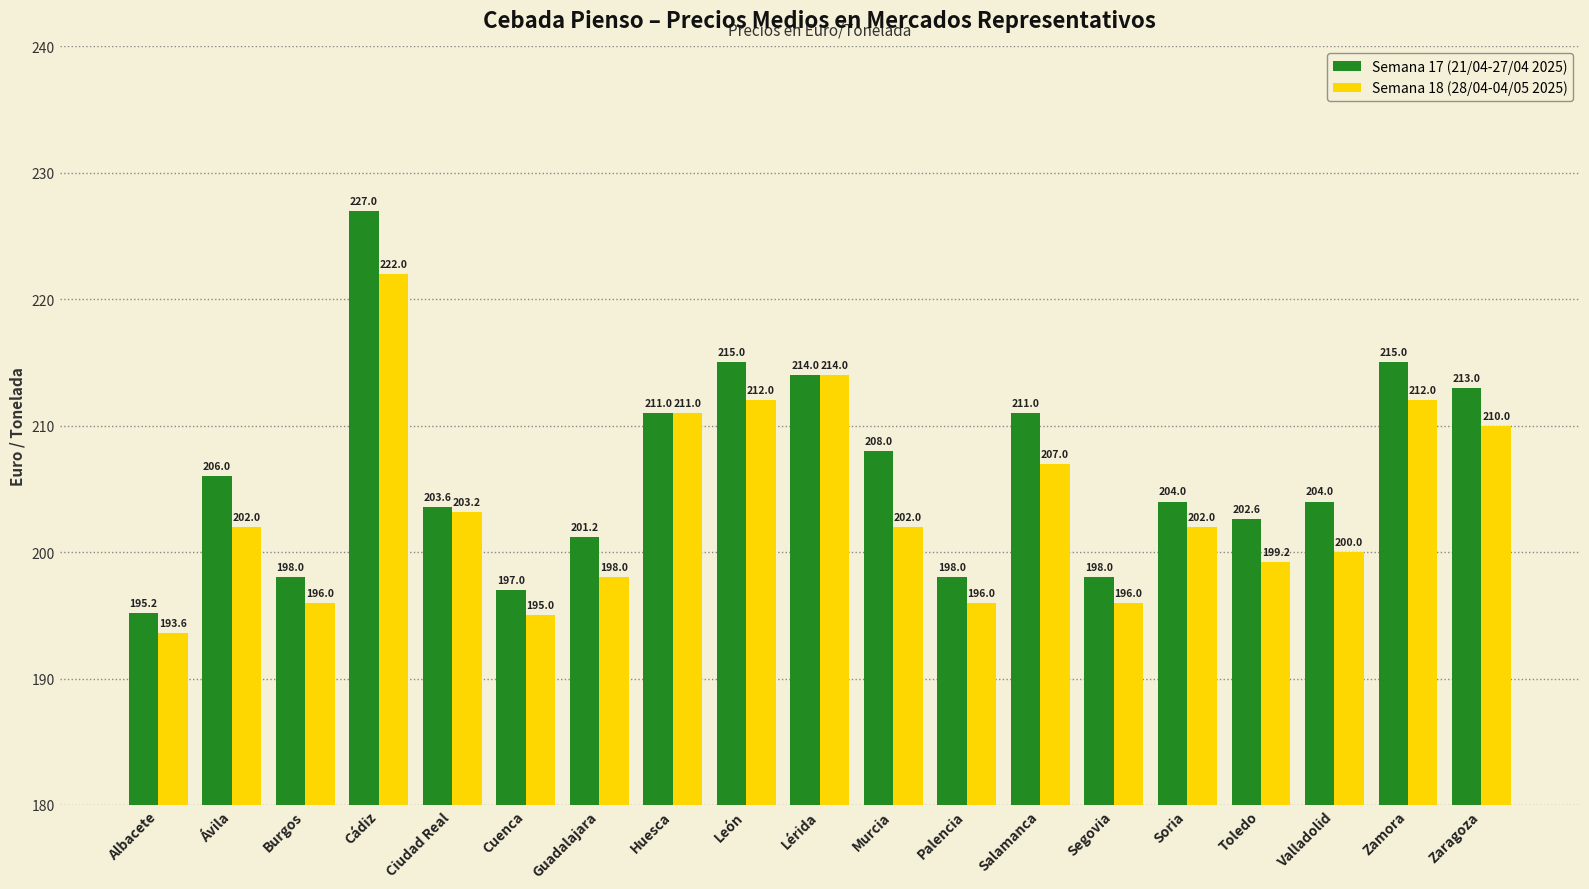

Reading right to left, what are all the values shown in this chart?

Semana 17 (21/04-27/04 2025): 213.0	215.0	204.0	202.6	204.0	198.0	211.0	198.0	208.0	214.0	215.0	211.0	201.2	197.0	203.6	227.0	198.0	206.0	195.2
Semana 18 (28/04-04/05 2025): 210.0	212.0	200.0	199.2	202.0	196.0	207.0	196.0	202.0	214.0	212.0	211.0	198.0	195.0	203.2	222.0	196.0	202.0	193.6